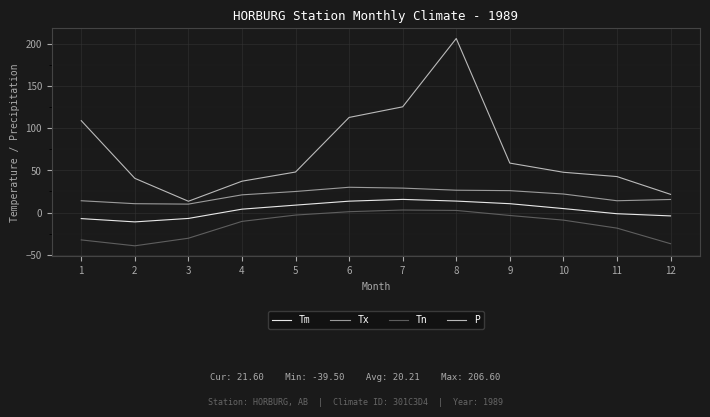

Which category has the highest value in the P series?

8